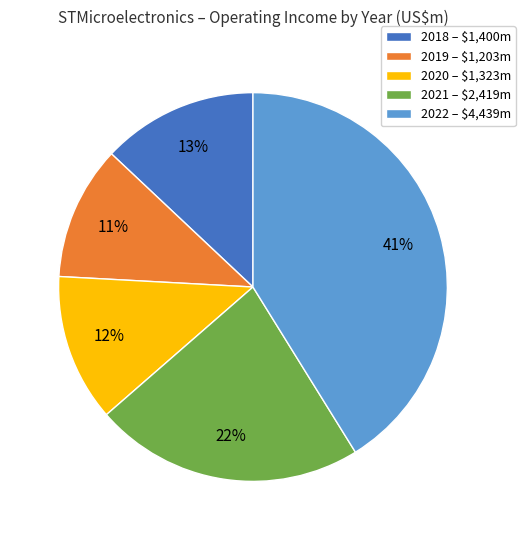

The 2022 slice represents 41% of the pie. True or false?

True